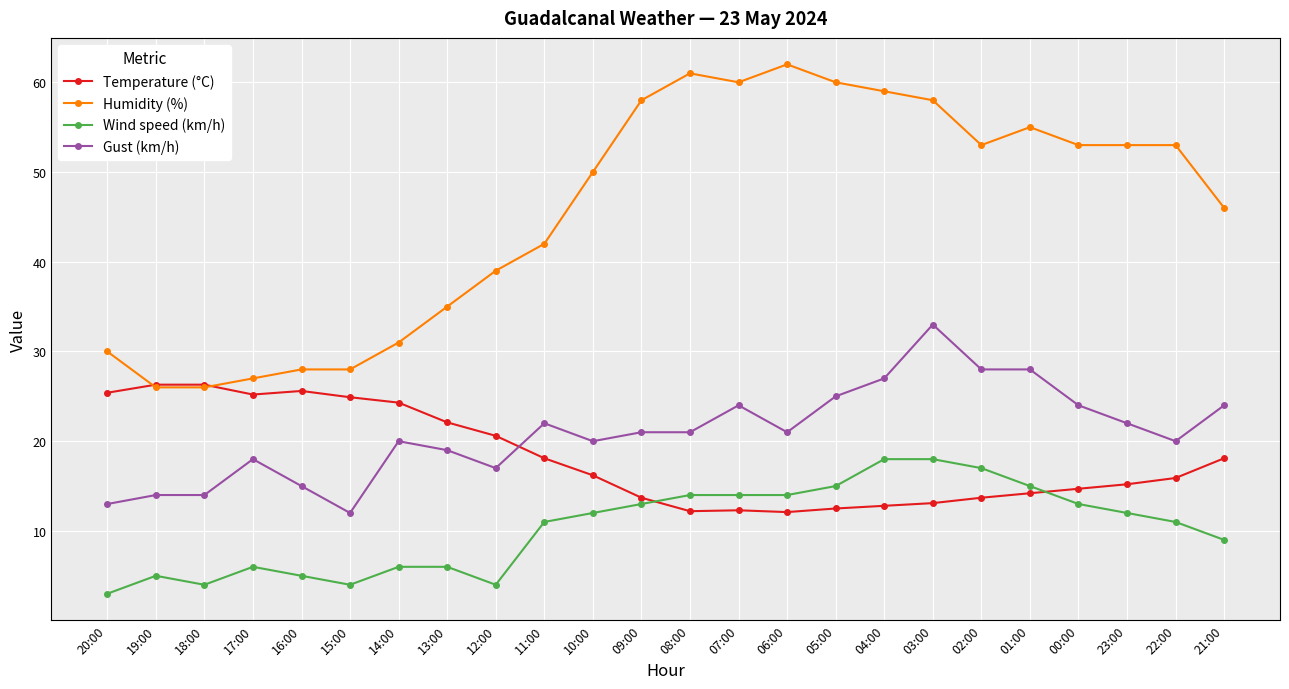

Which label corresponds to the largest value in the chart?

06:00